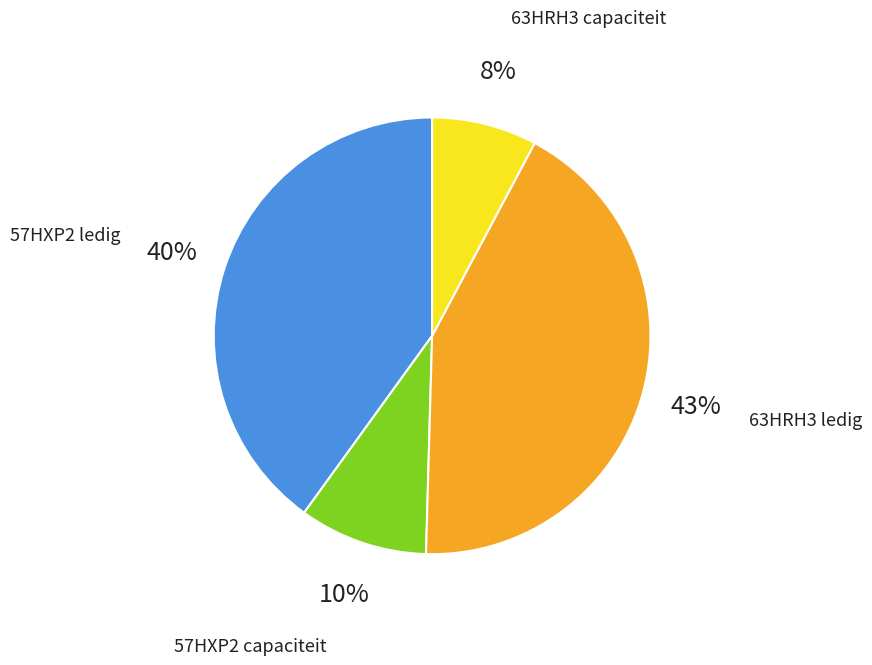

Which category has the biggest portion of the pie?

63HRH3